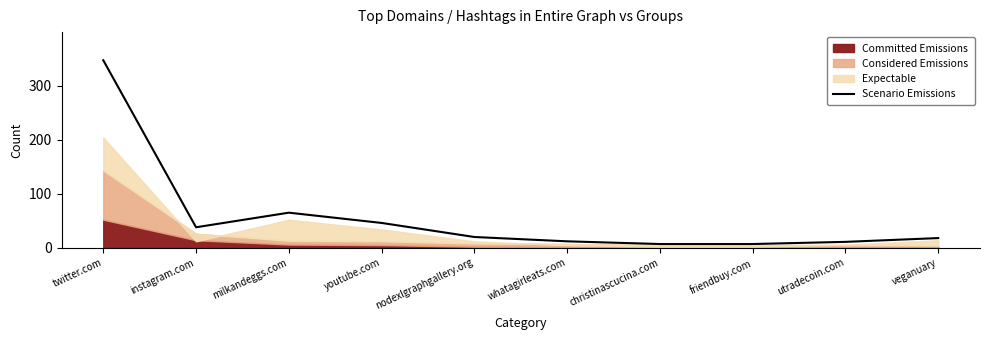

What is the change in value from milkandeggs.com to youtube.com?

-19